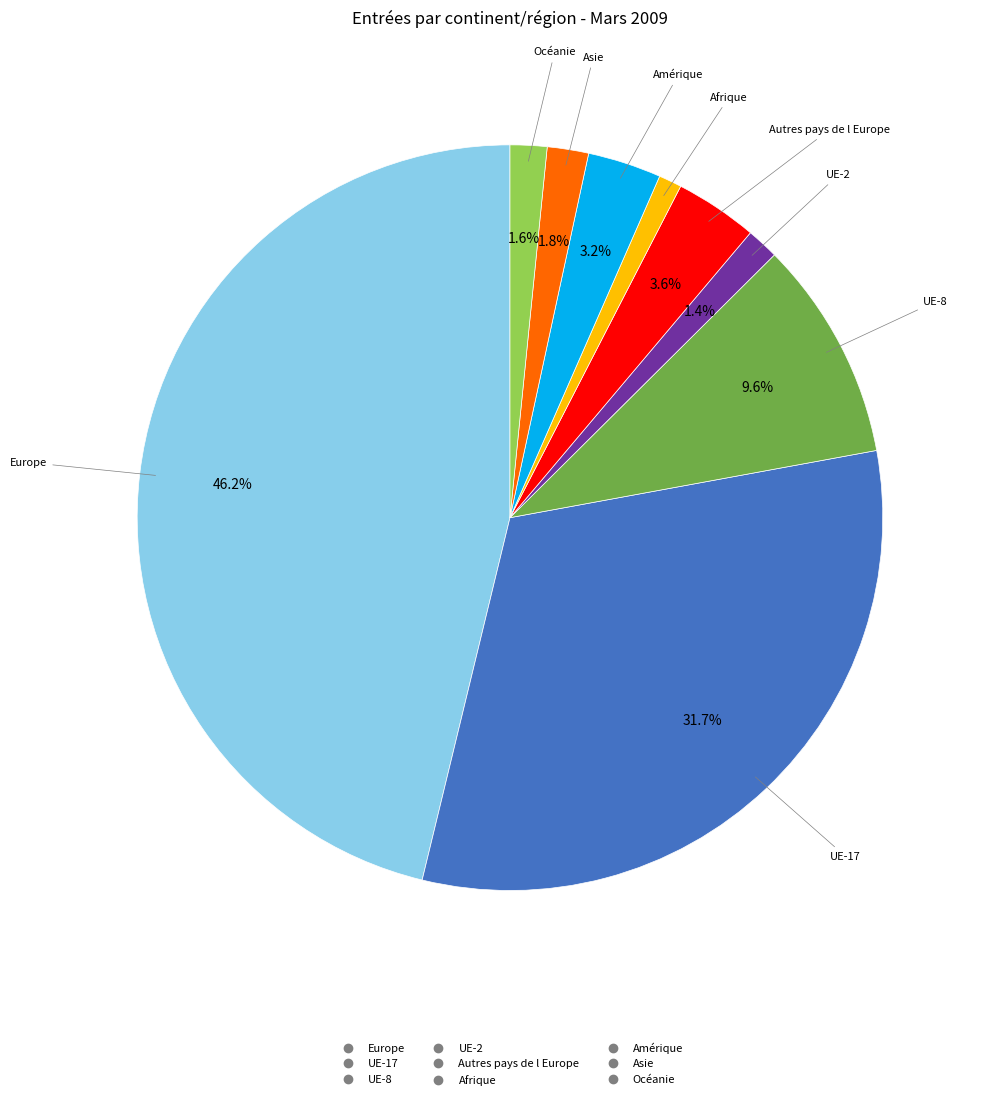

Does any single category account for the majority?

No